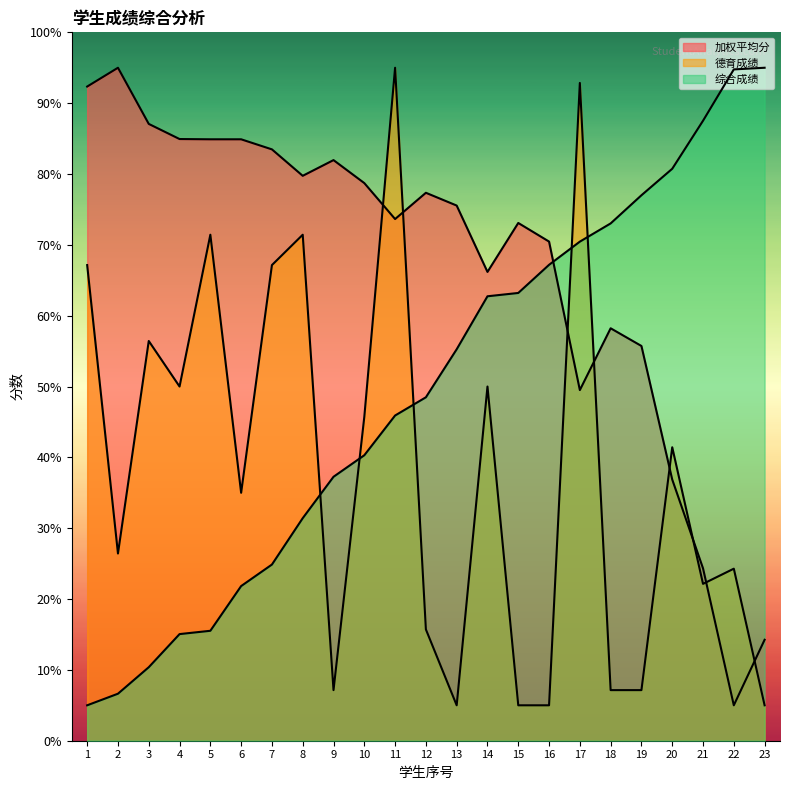

Rank the series at 7 from lowest to highest value.

综合成绩, 德育成绩, 加权平均分